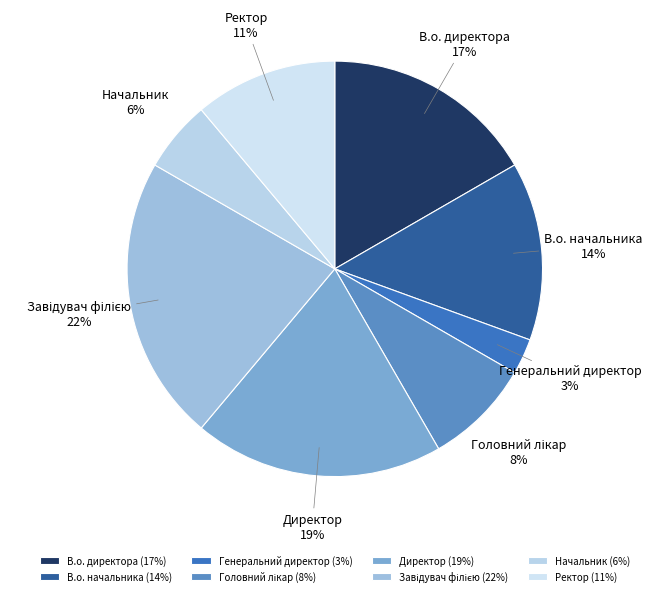

True or false: Начальник accounts for 1% of the total.

False